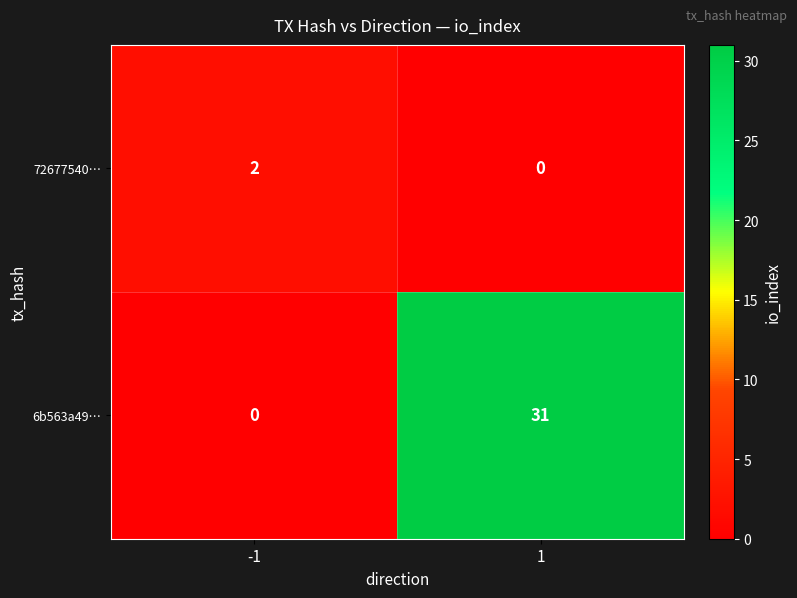

The 72677540… series shows 0 at 1. True or false?

True